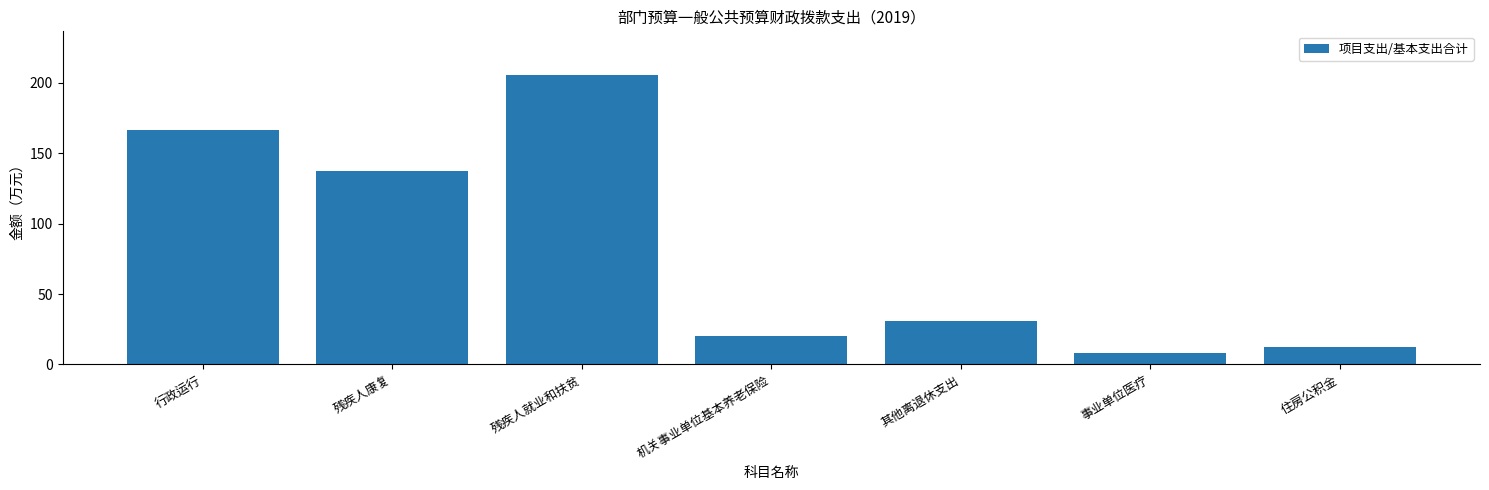

Where is the data nearest to the value 106?

残疾人康复